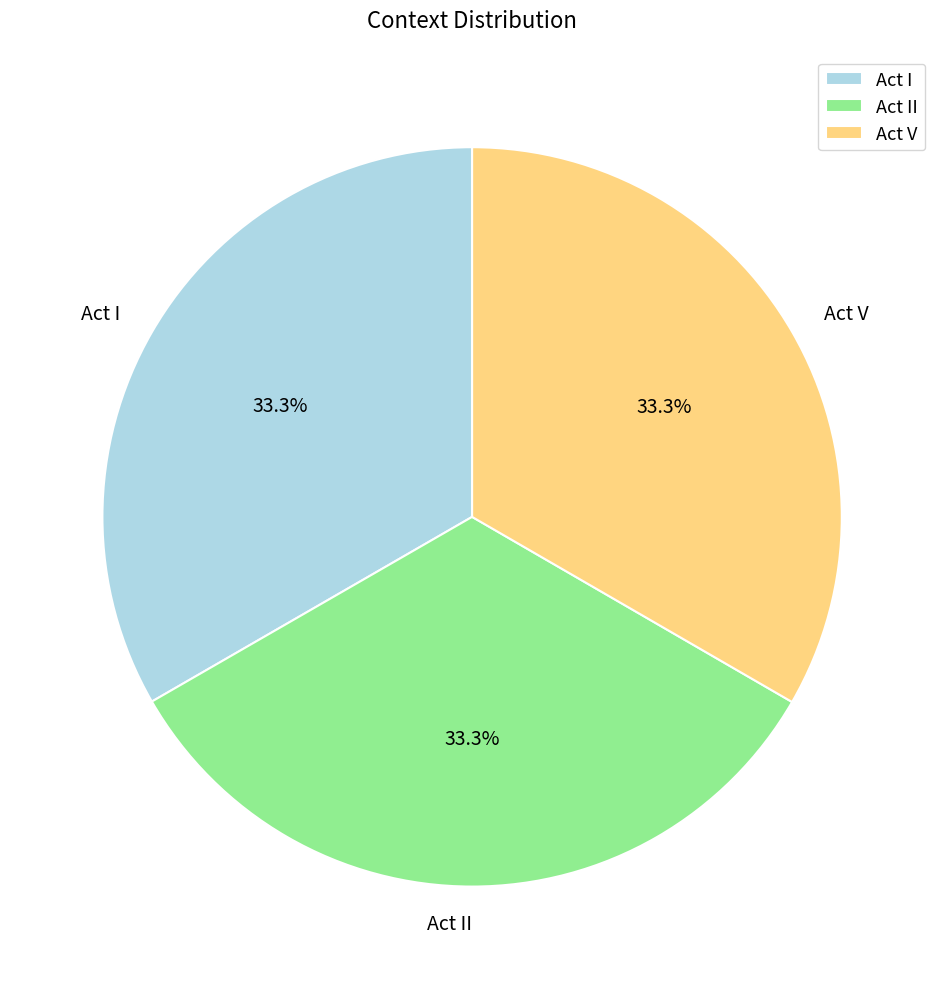

Does any single category account for the majority?

No